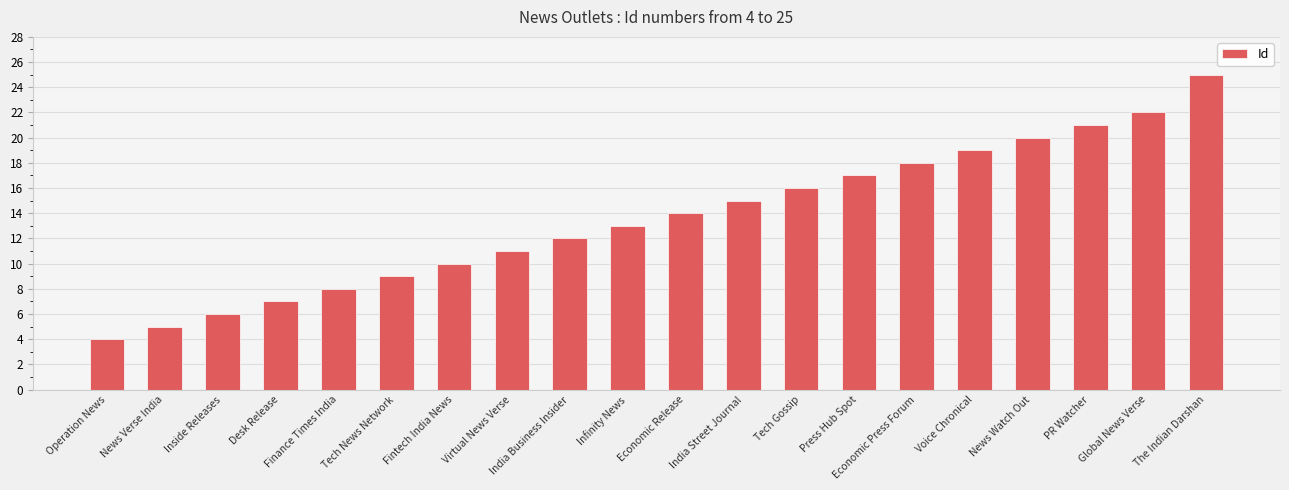

Does the chart contain stacked bars?

No